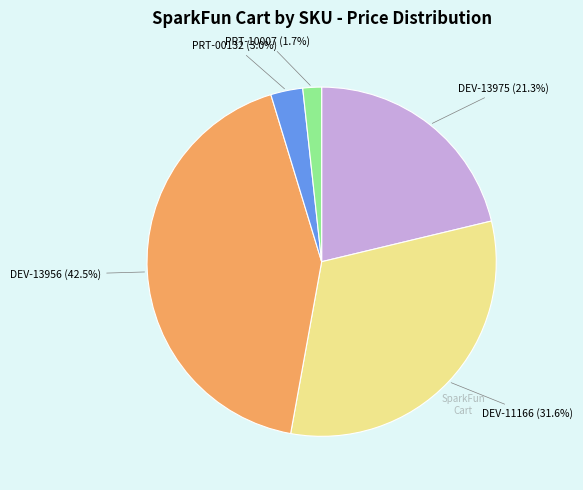

Which slice is the smallest?

PRT-10007